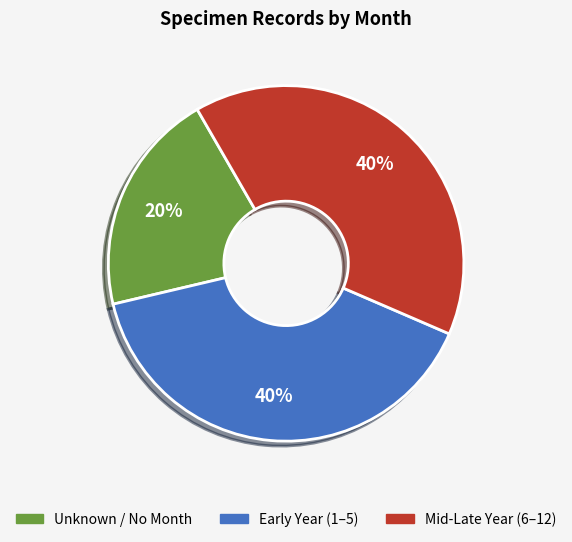

Is there any slice that represents more than half of the pie?

No